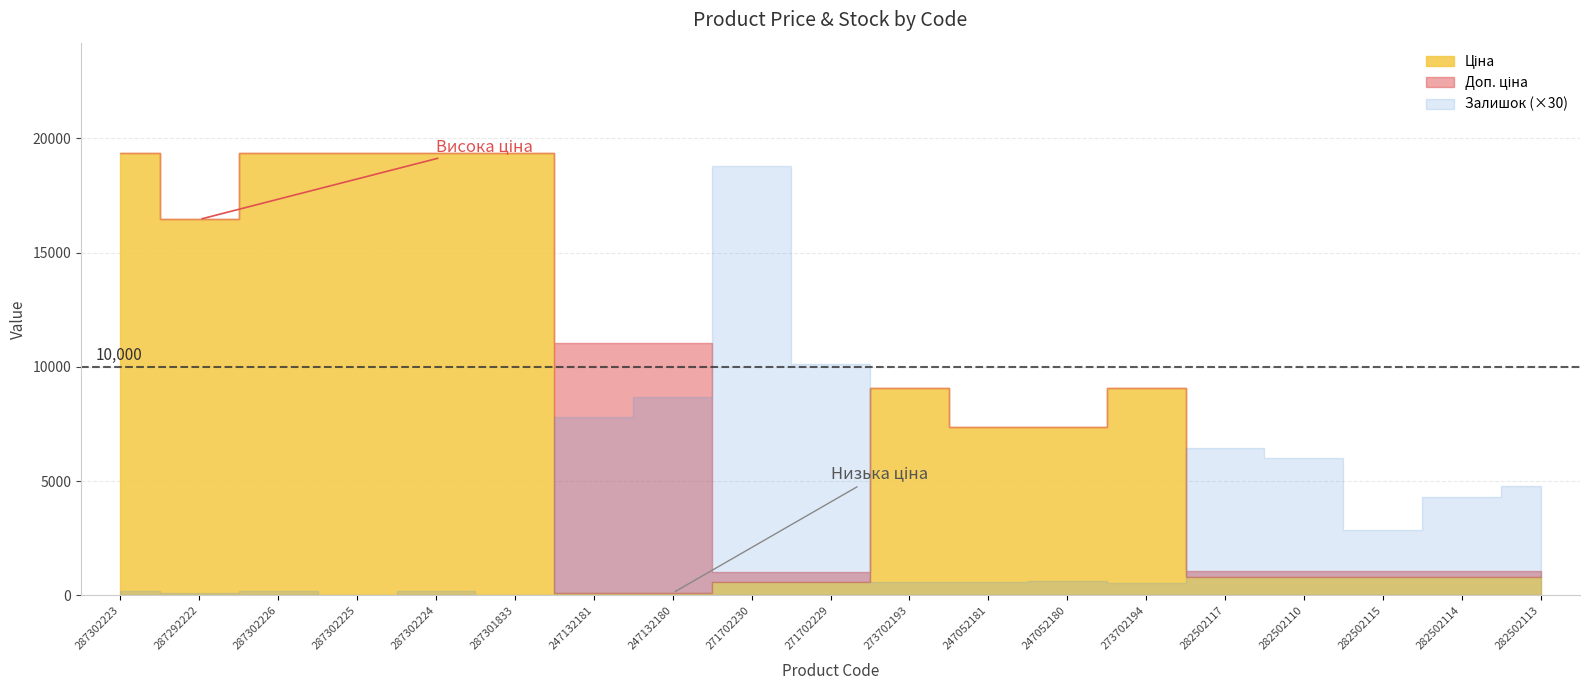

What are all the series names shown in the legend?

Ціна, Доп. ціна, Залишок